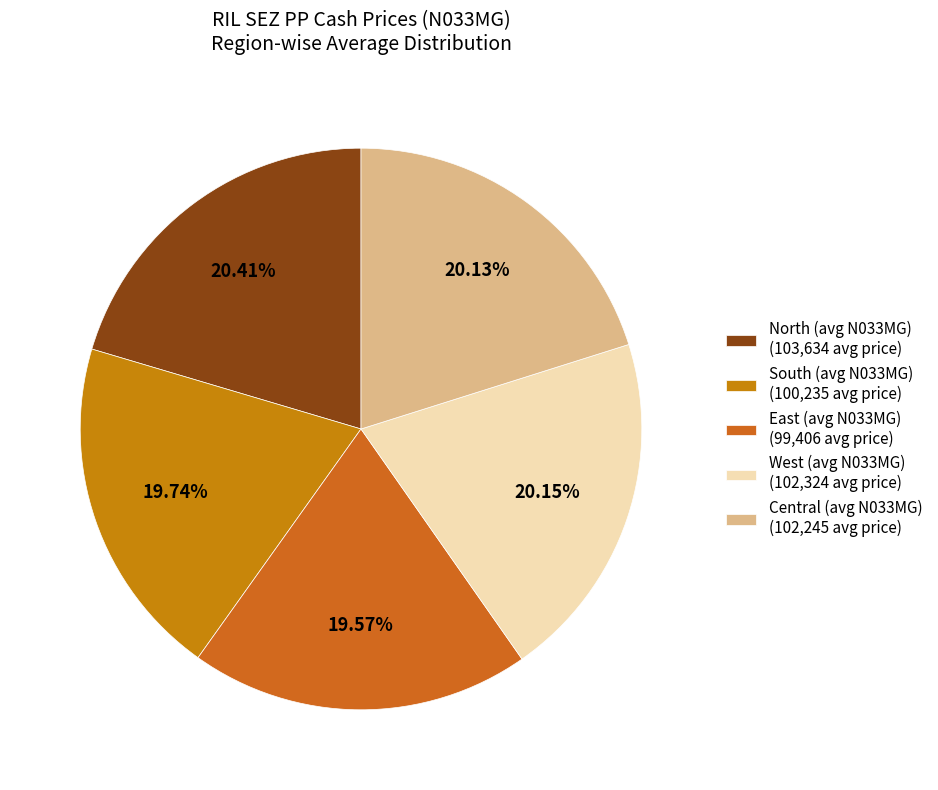

How many slices are in this pie chart?

5